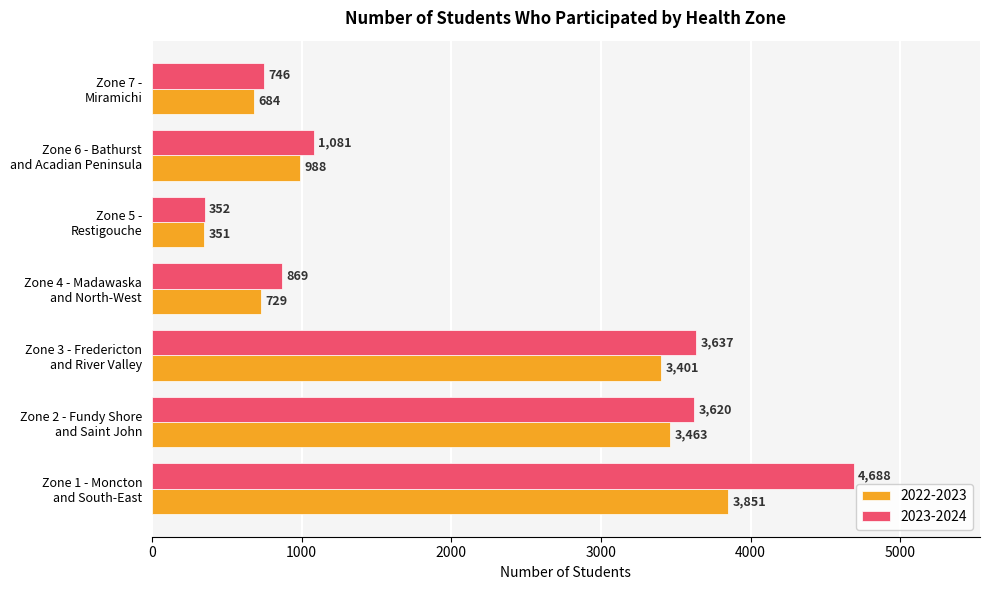

What is the total value across all series at Zone 4 - Madawaska
and North-West?

1598